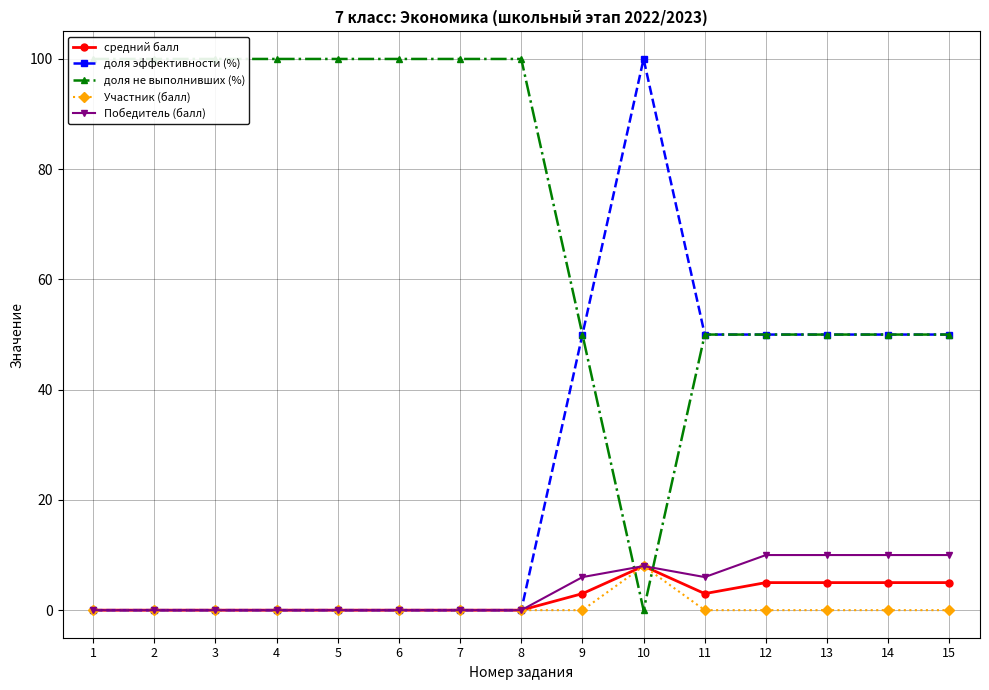

List the series in order of their peak value, lowest first.

средний балл, Участник (балл), Победитель (балл), доля эффективности (%), доля не выполнивших (%)